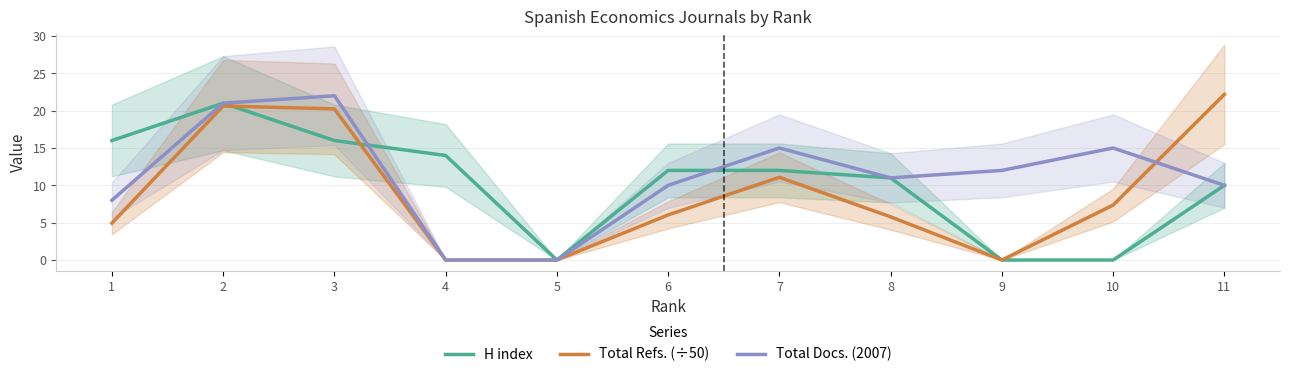

Rank the series by their average value, from highest to lowest.

Total Docs. (2007), H index, Total Refs. (÷50)